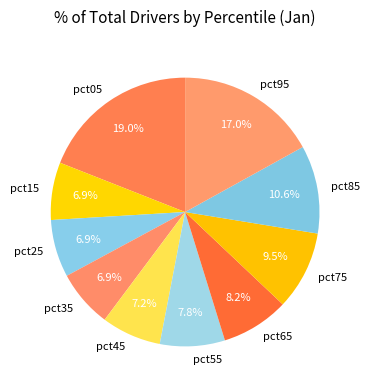

What percentage do pct35 and pct85 together represent?

17.5%